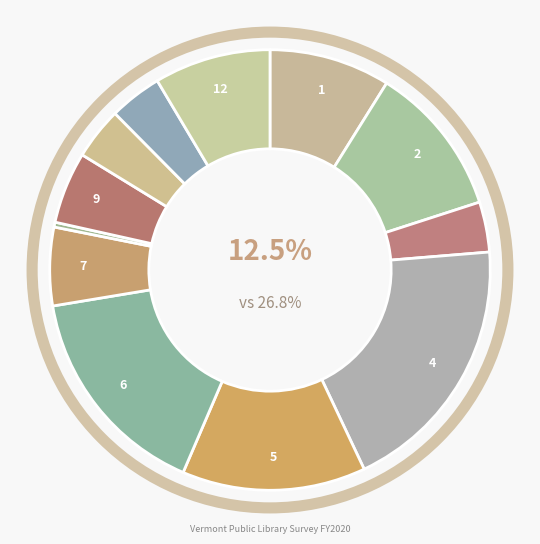

Is there any slice that represents more than half of the pie?

No